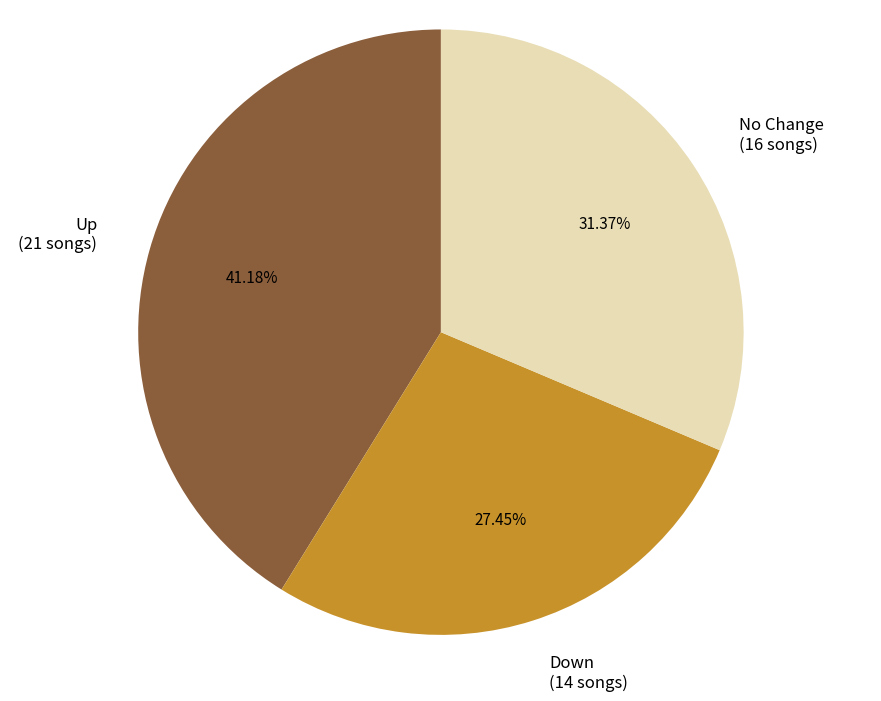

Does Down (14 songs) account for over 50% of the chart?

No